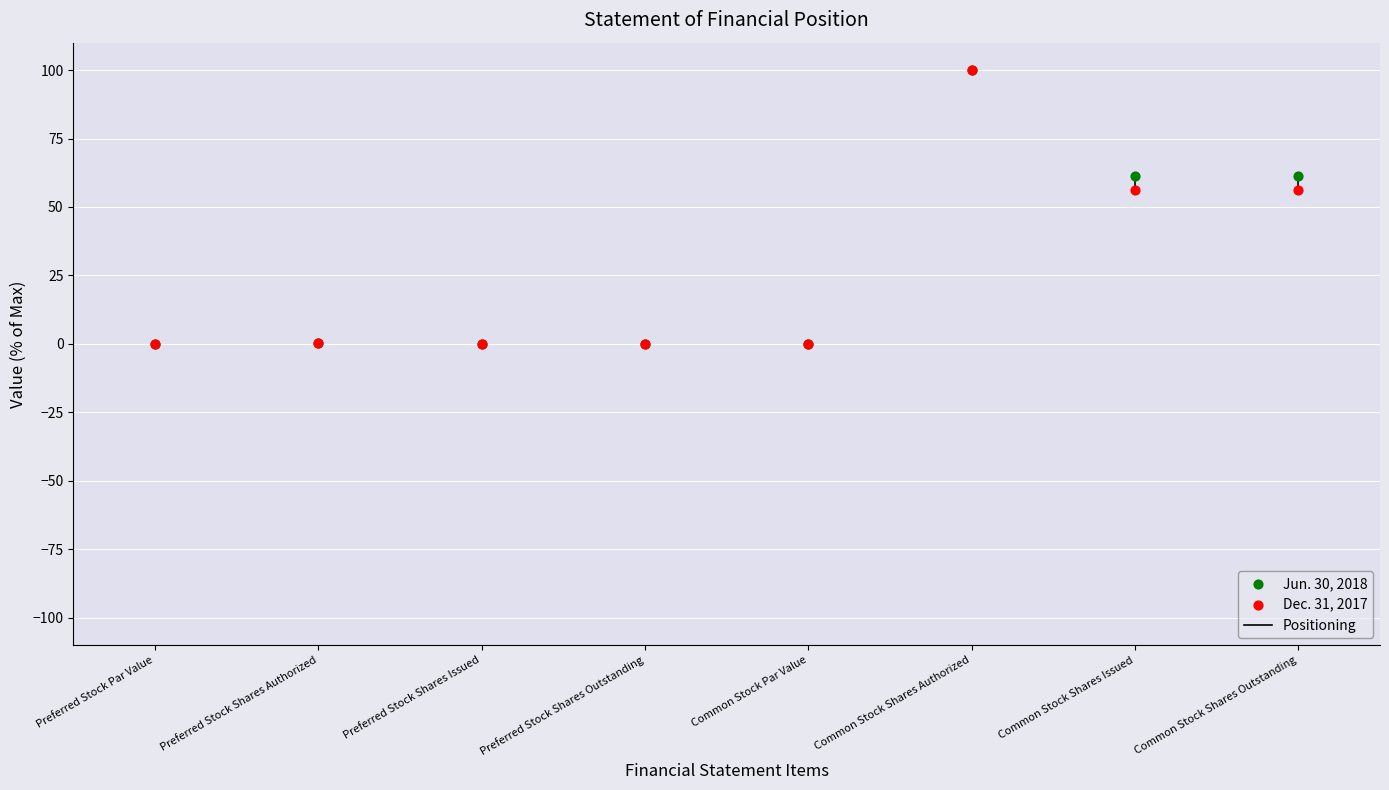

Which series has the widest spread of Y values?

Jun. 30, 2018